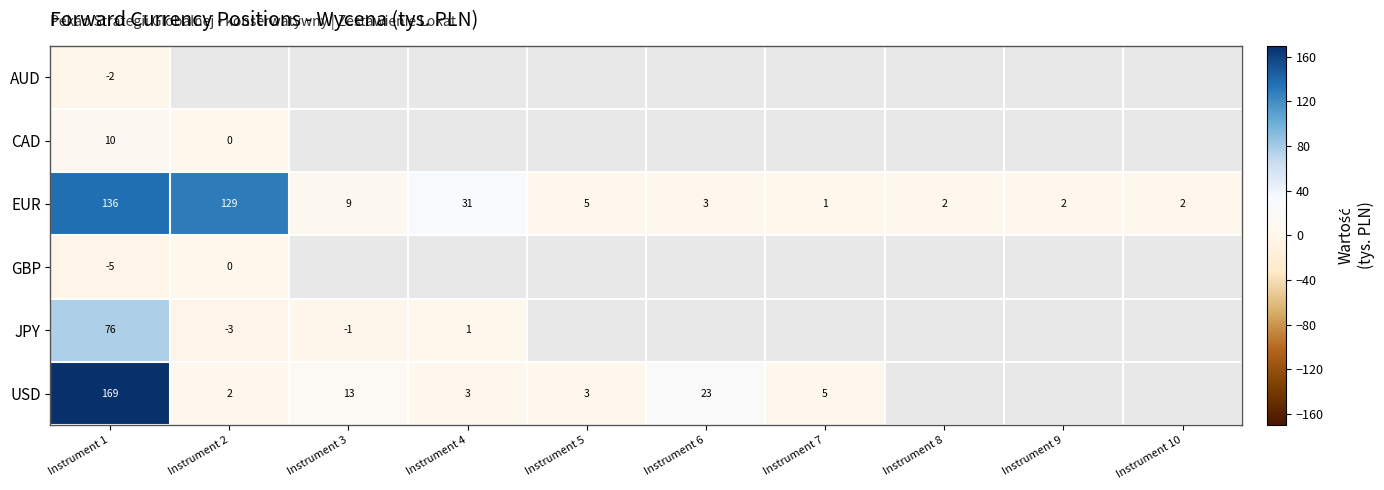

What is the spread (max minus min) of values at Instrument 1?

174